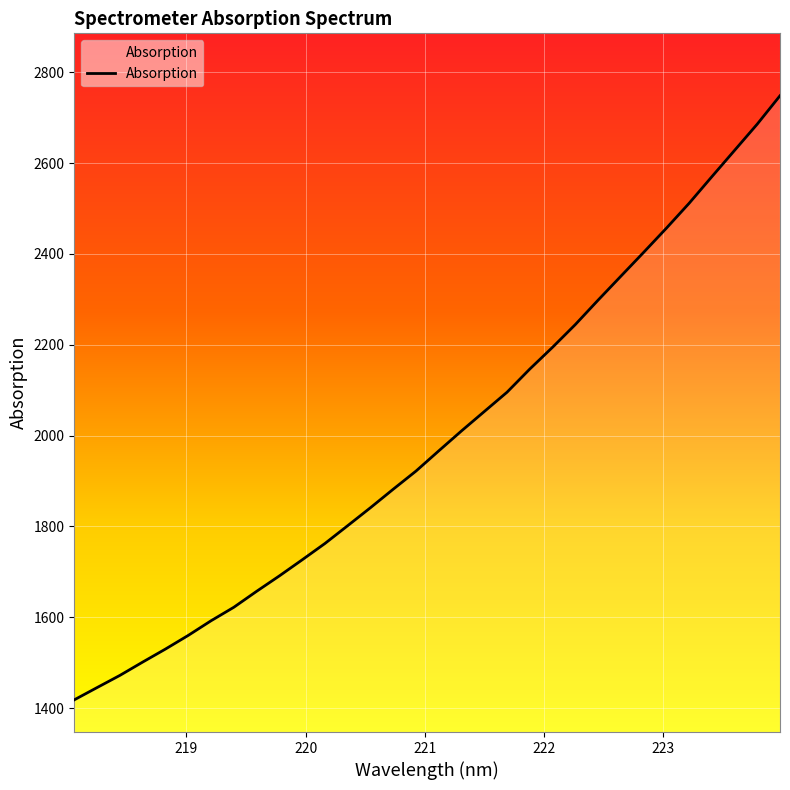

What is the difference between the maximum and minimum values?

1330.2